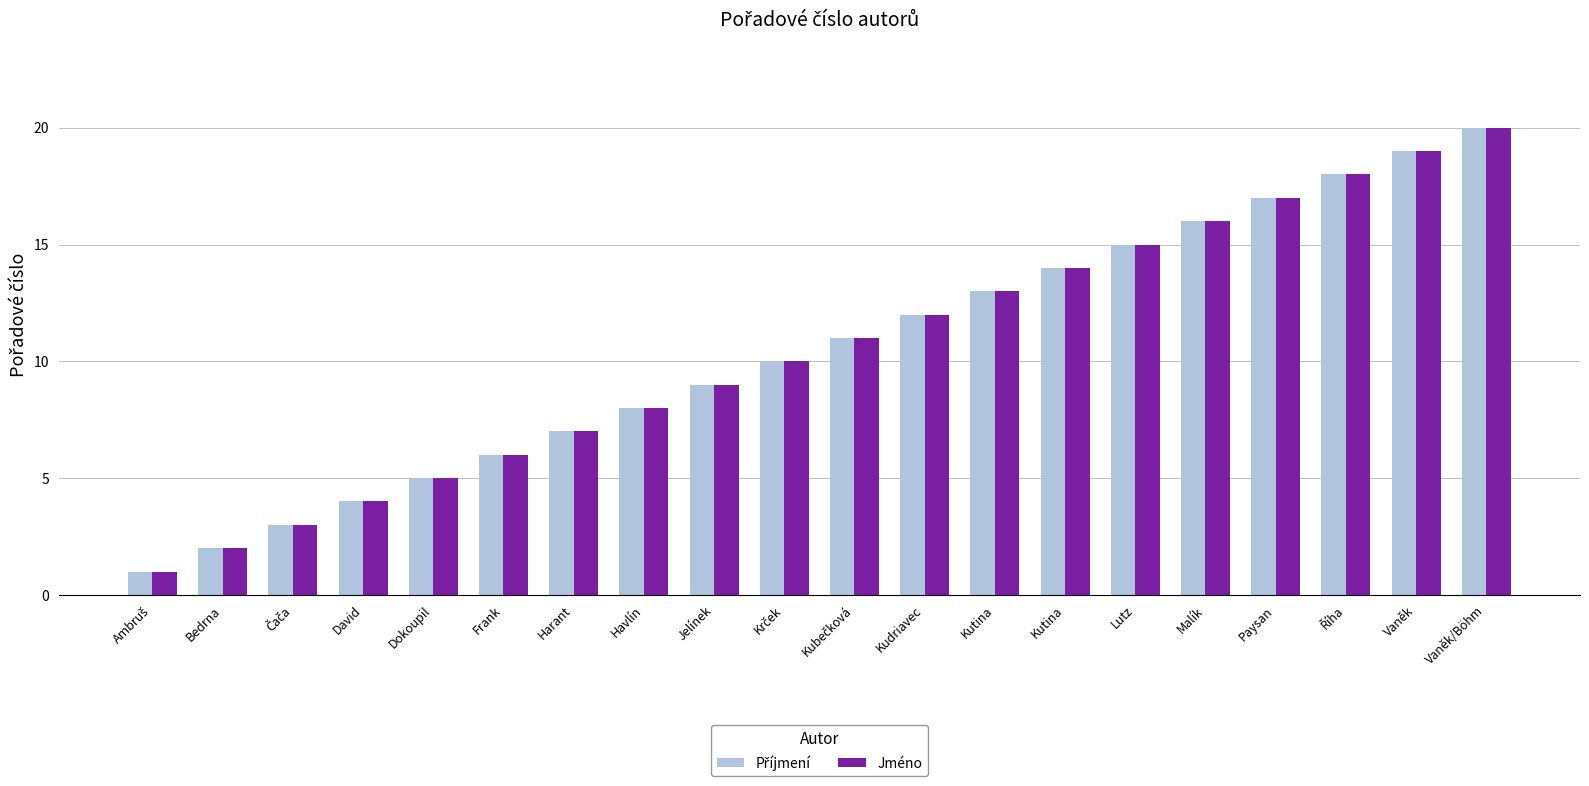

How many bars are there in each group?

2